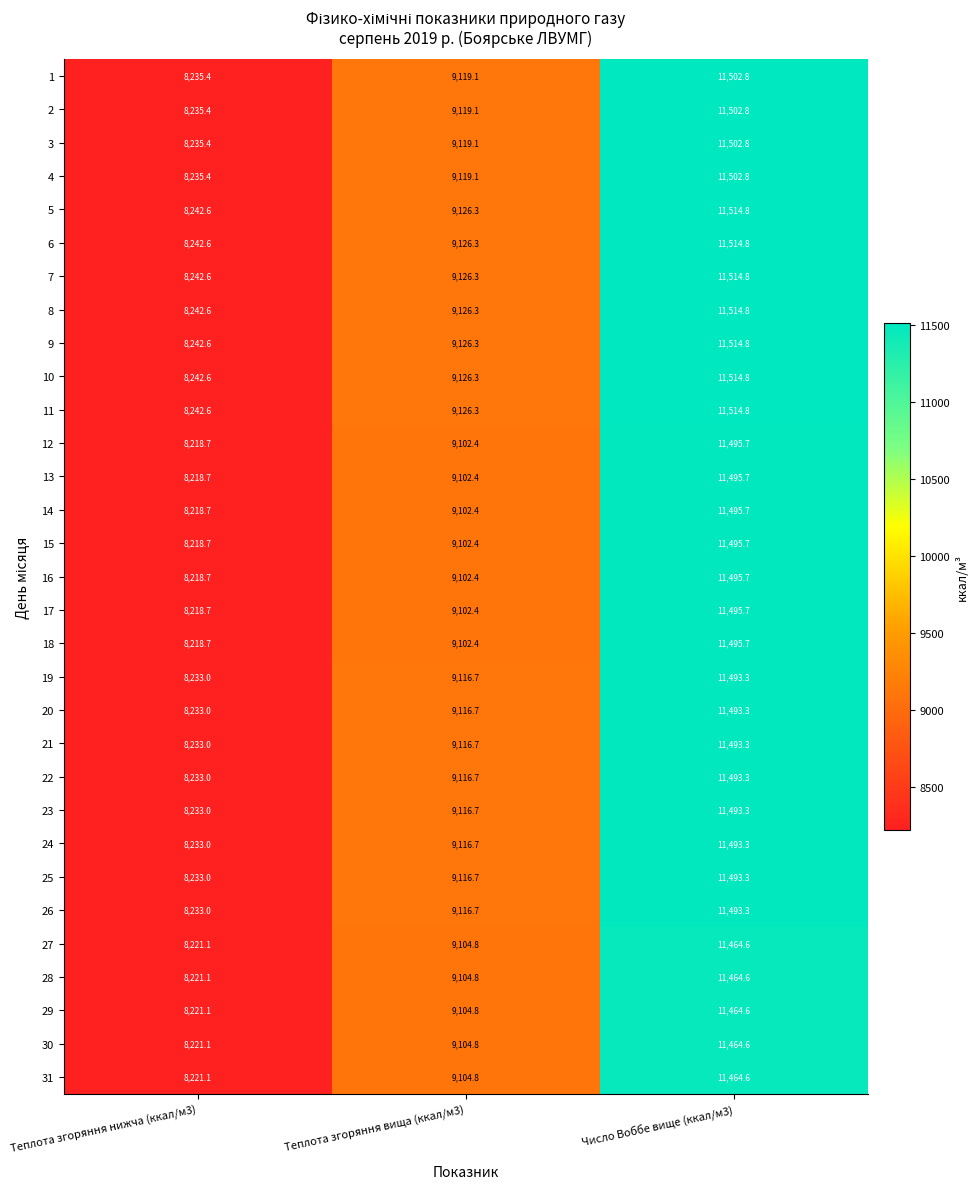

Is it true that 19 equals 2933.9 at Теплота згоряння вища (ккал/м3)?

False